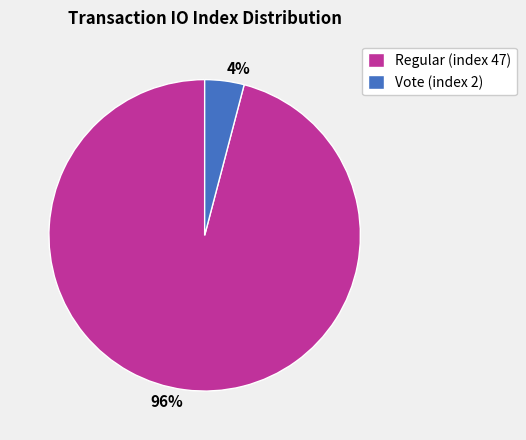

To the nearest percent, what is the average slice percentage?

50%